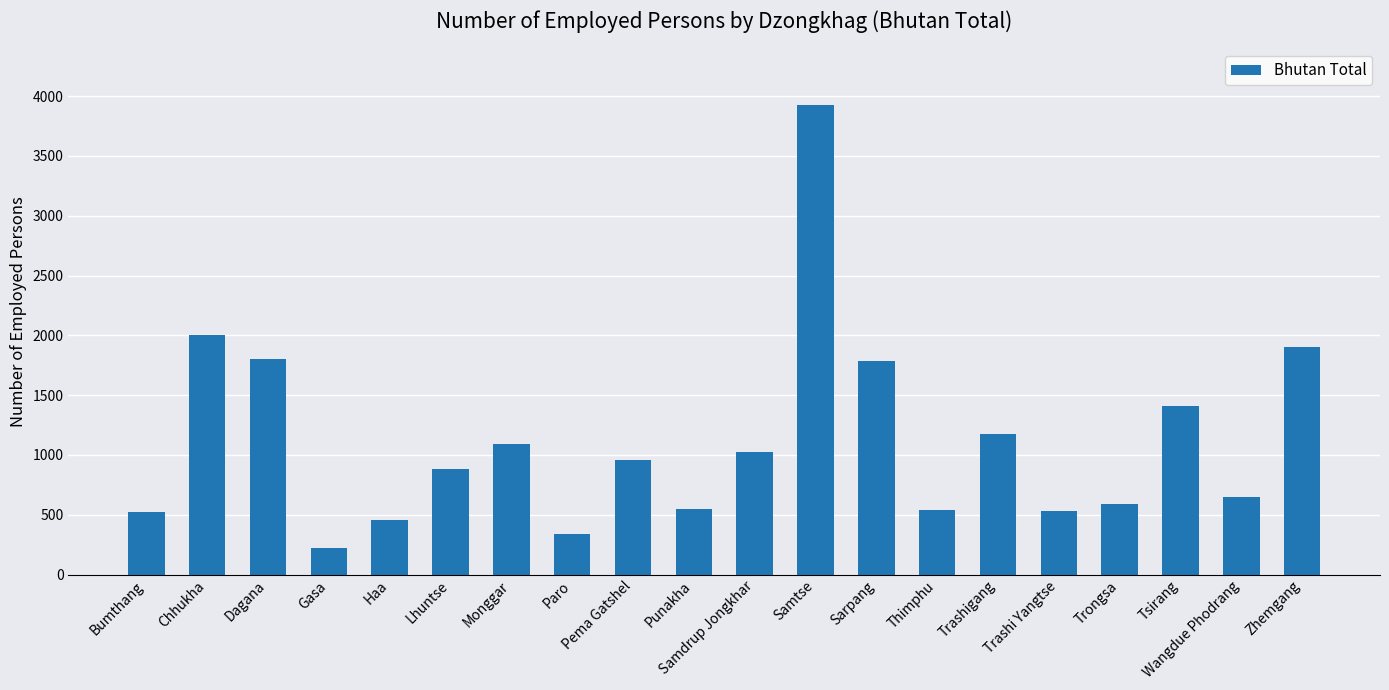

How many series are shown in this chart?

1